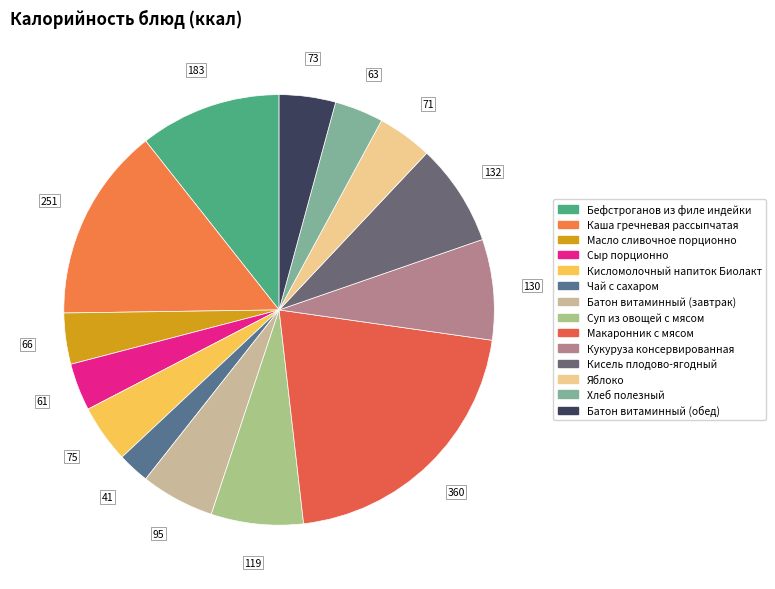

Approximately how many times larger is the value at Сыр порционно compared to Яблоко?

0.9